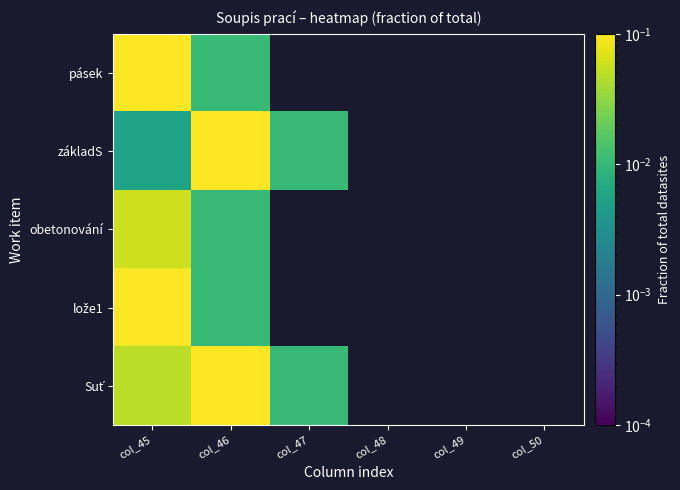

At which category is the sum across all series the highest?

col_45